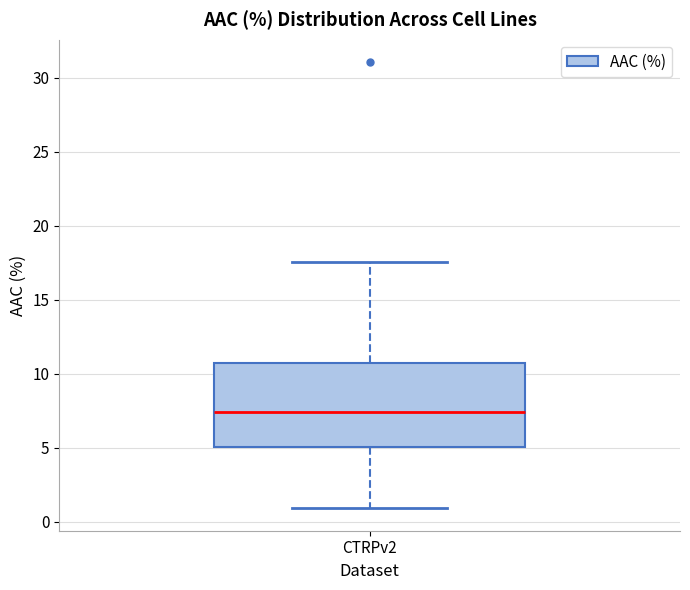

Read this box plot against the y-axis: the position of the median line, the range covered by the box, and the ends of both whiskers. The values are not printed on the chart, so give them approximately, as read against the axis.

median 7.5, box 5.0 to 10.5, whiskers 1.0 to 17.5